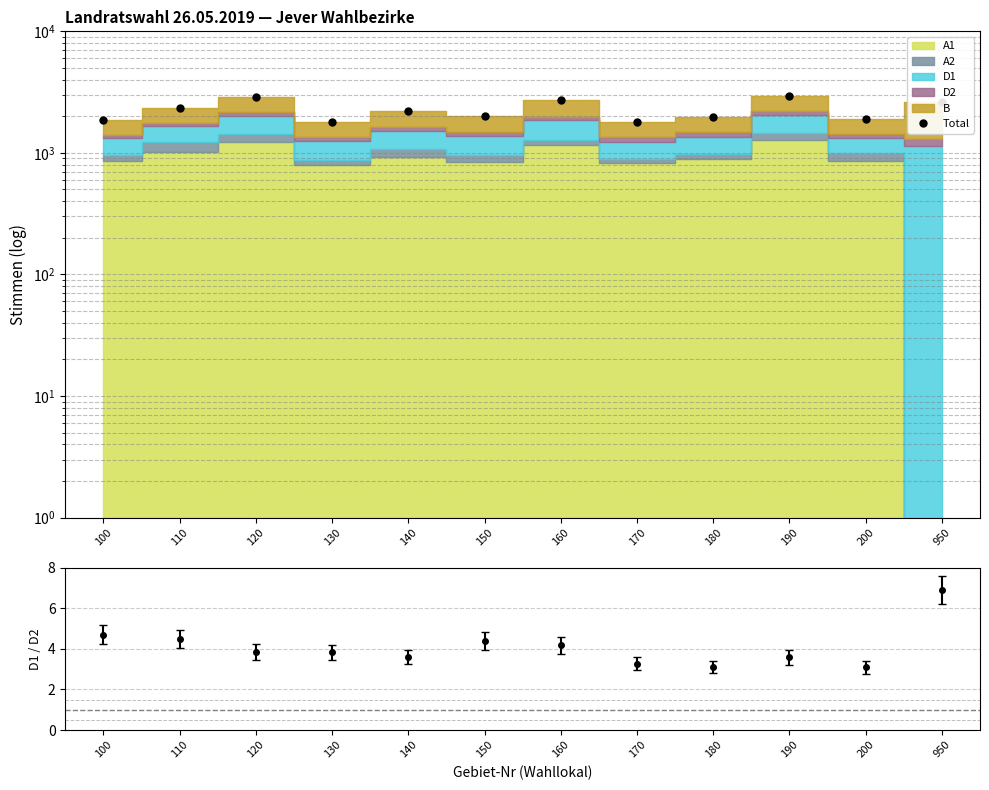

How many lines are shown in the chart?

1